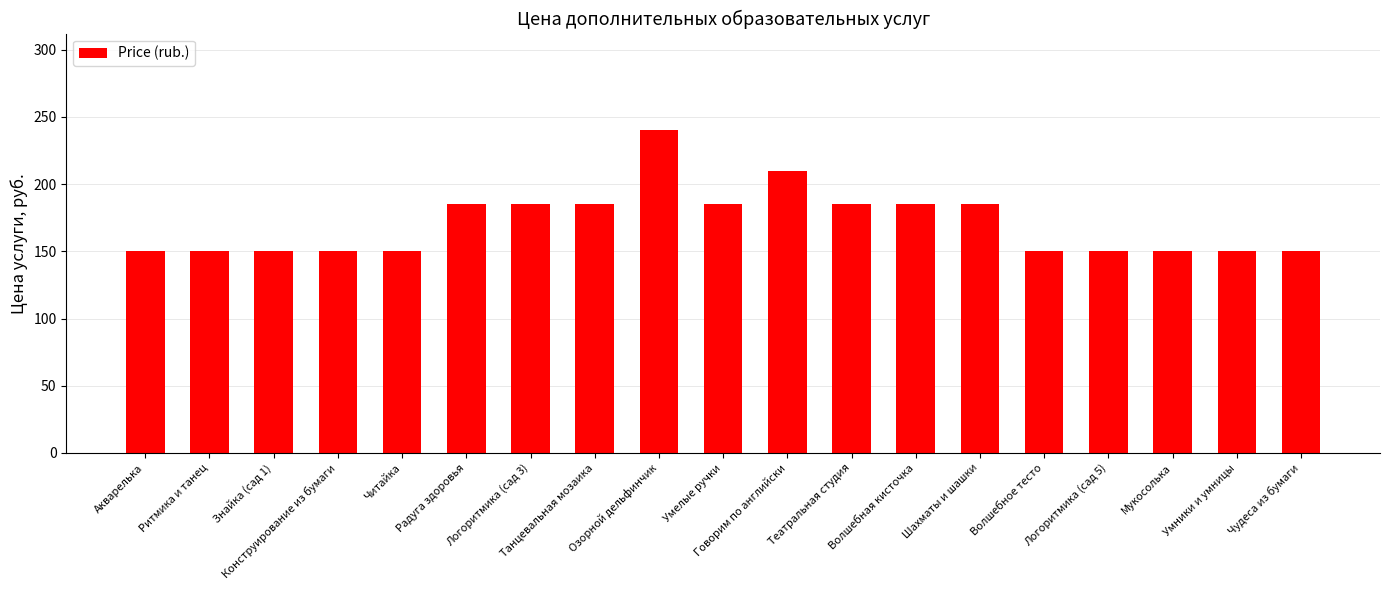

How many series are shown in this chart?

1